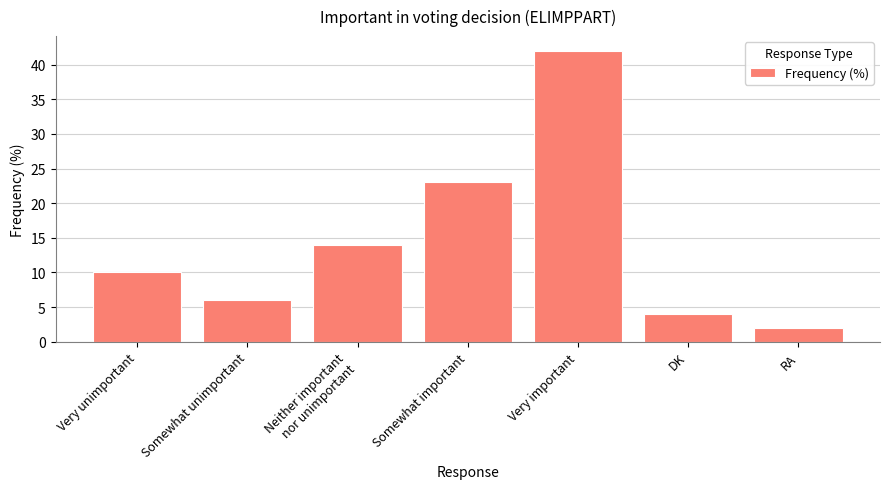

Approximately how many times larger is the value at Very unimportant compared to RA?

5.0